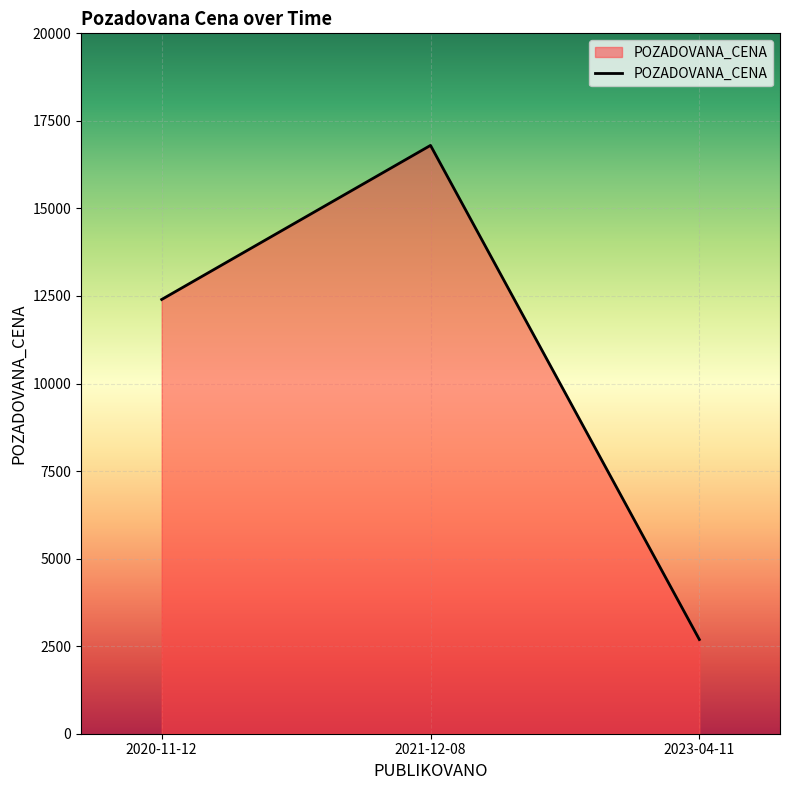

What is the greatest value displayed?

16800